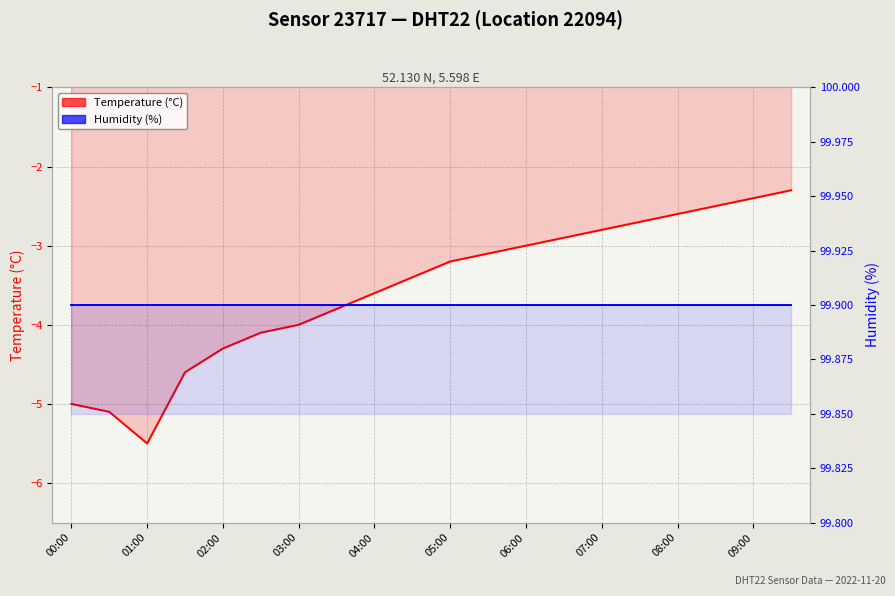

At 03:00, list the series in order from largest to smallest.

Humidity (%), Temperature (°C)